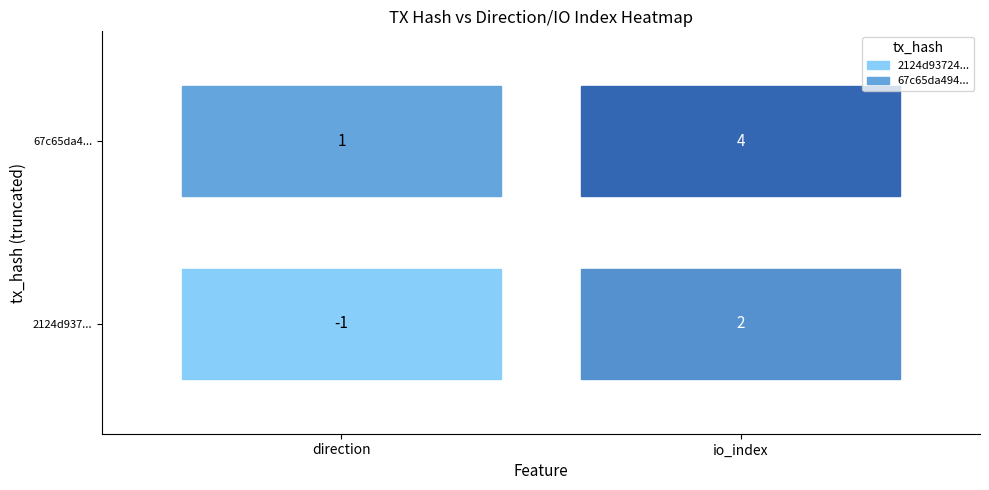

The value at 11 is -0.0. True or false?

False